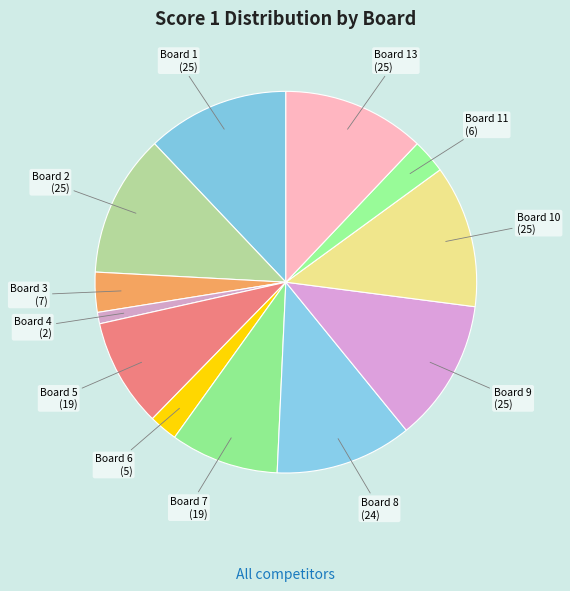

Count the number of slices in the pie.

12